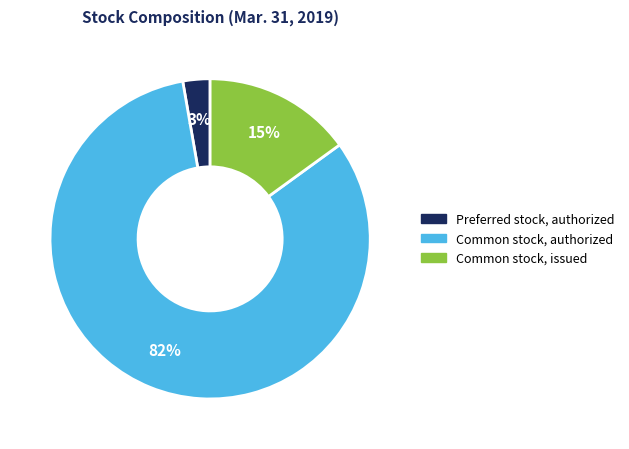

What is the largest slice in the pie chart?

Common stock, authorized